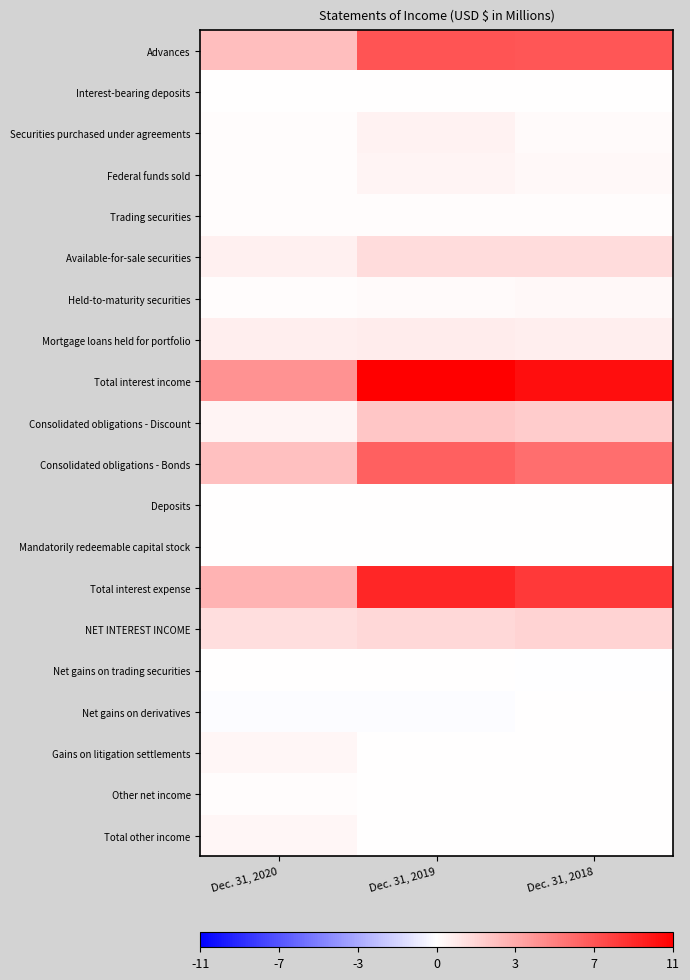

Rank the series by their maximum value, from highest to lowest.

Total interest income, Total interest expense, Advances, Consolidated obligations - Bonds, Consolidated obligations - Discount, NET INTEREST INCOME, Available-for-sale securities, Mortgage loans held for portfolio, Securities purchased under agreements, Federal funds sold, Total other income, Gains on litigation settlements, Held-to-maturity securities, Trading securities, Other net income, Net gains on trading securities, Net gains on derivatives, Mandatorily redeemable capital stock, Deposits, Interest-bearing deposits